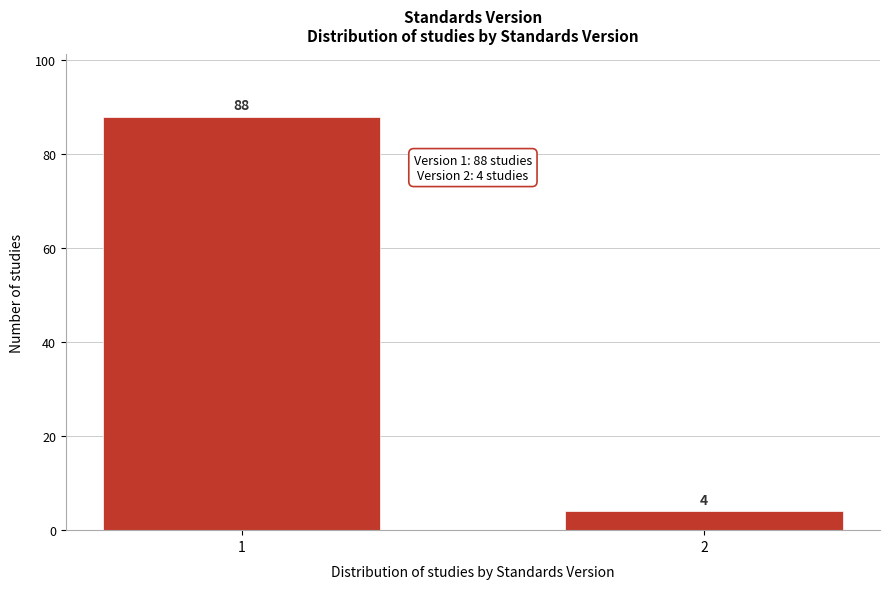

Reading left to right, list all the values displayed in this chart.

88	4